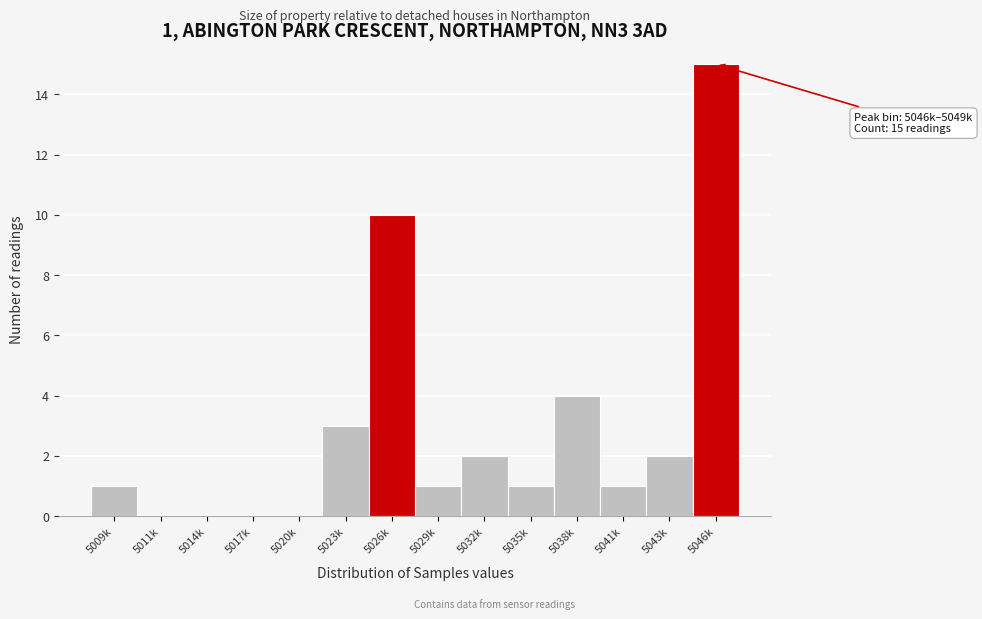

Reading left to right, list all the values displayed in this chart.

5009k=1	5011k=0	5014k=0	5017k=0	5020k=0	5023k=3	5026k=10	5029k=1	5032k=2	5035k=1	5038k=4	5041k=1	5043k=2	5046k=15